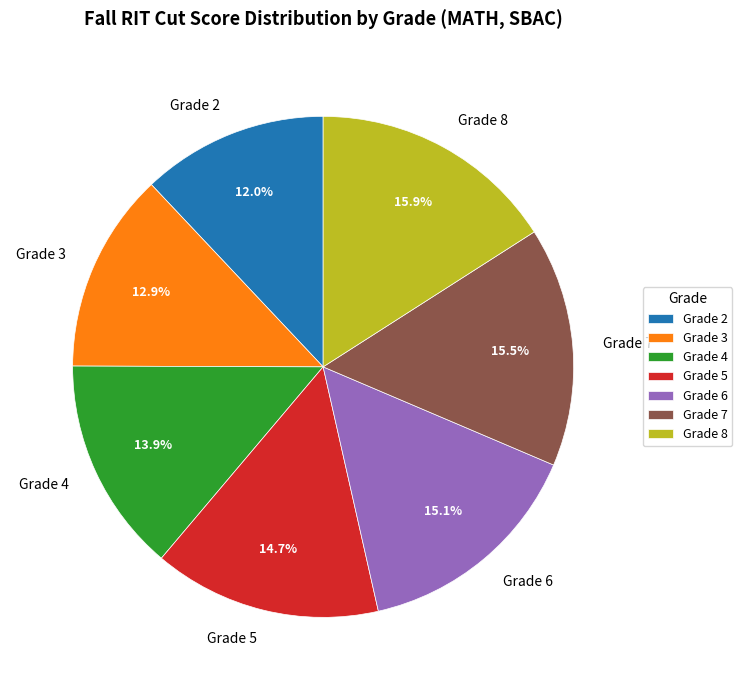

Does any single category account for the majority?

No